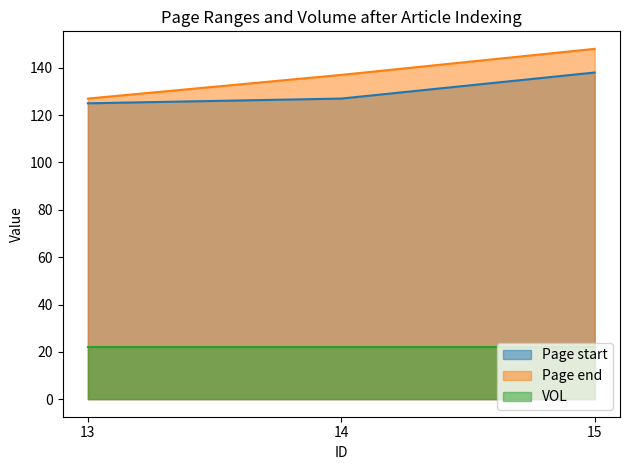

What is the value of the Page end point at the 3rd from the left?

148